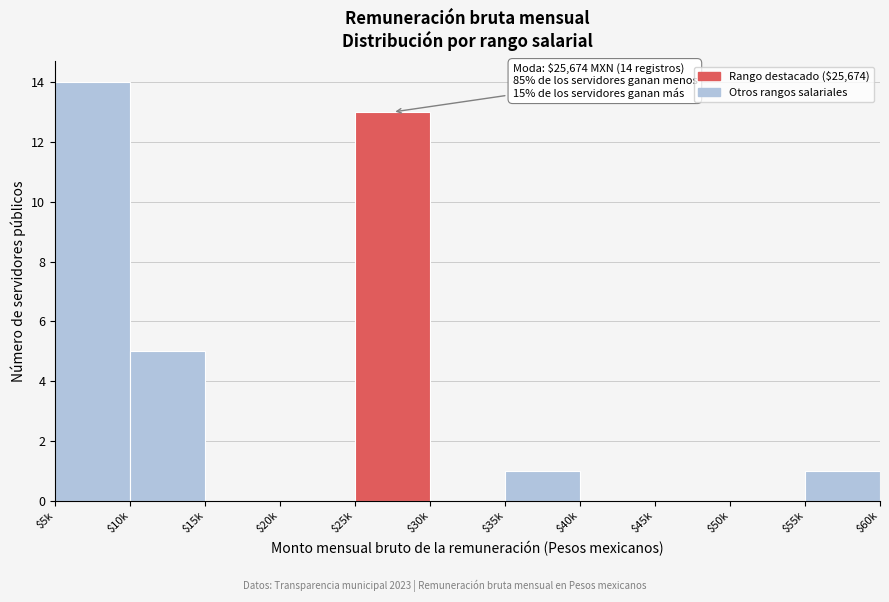

At which label is the value closest to 7?

$10k